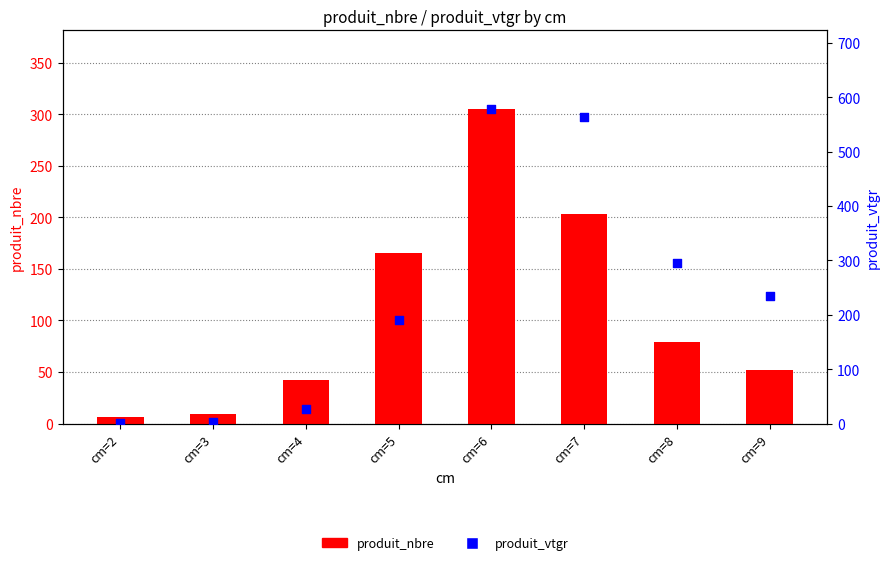

Which series has the largest total across all categories?

produit_vtgr